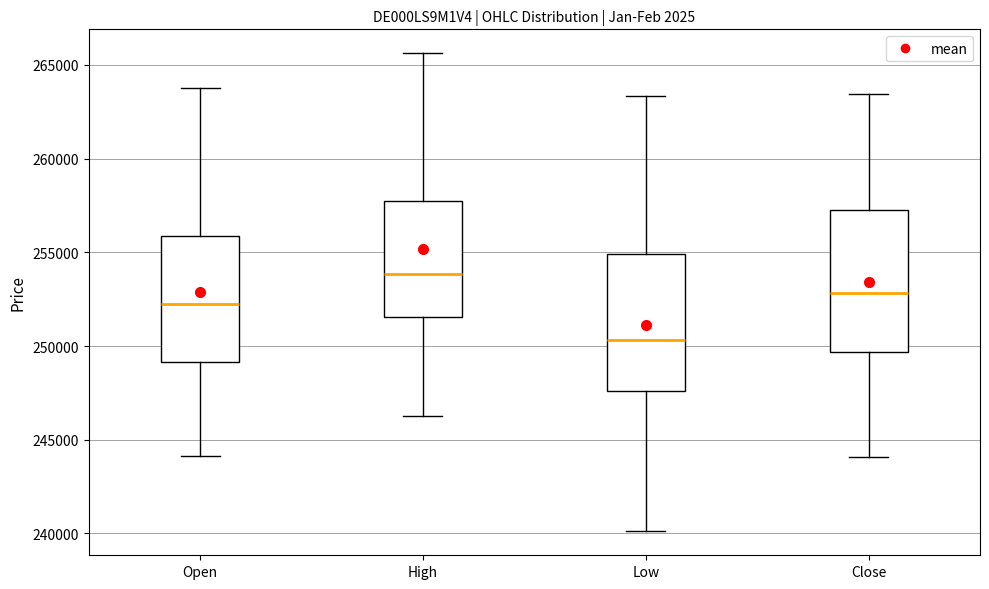

Reading left to right, transcribe this box plot: for each box, give where its median line is, the range the box spans, and where its two whiskers end, as read against the y-axis. The values are not printed on the chart, so give them approximately, as read against the axis.

Open: median 252500, box 249000 to 256000, whiskers 244000 to 264000
High: median 254000, box 251500 to 258000, whiskers 246500 to 265500
Low: median 250500, box 247500 to 255000, whiskers 240000 to 263500
Close: median 253000, box 249500 to 257500, whiskers 244000 to 263500